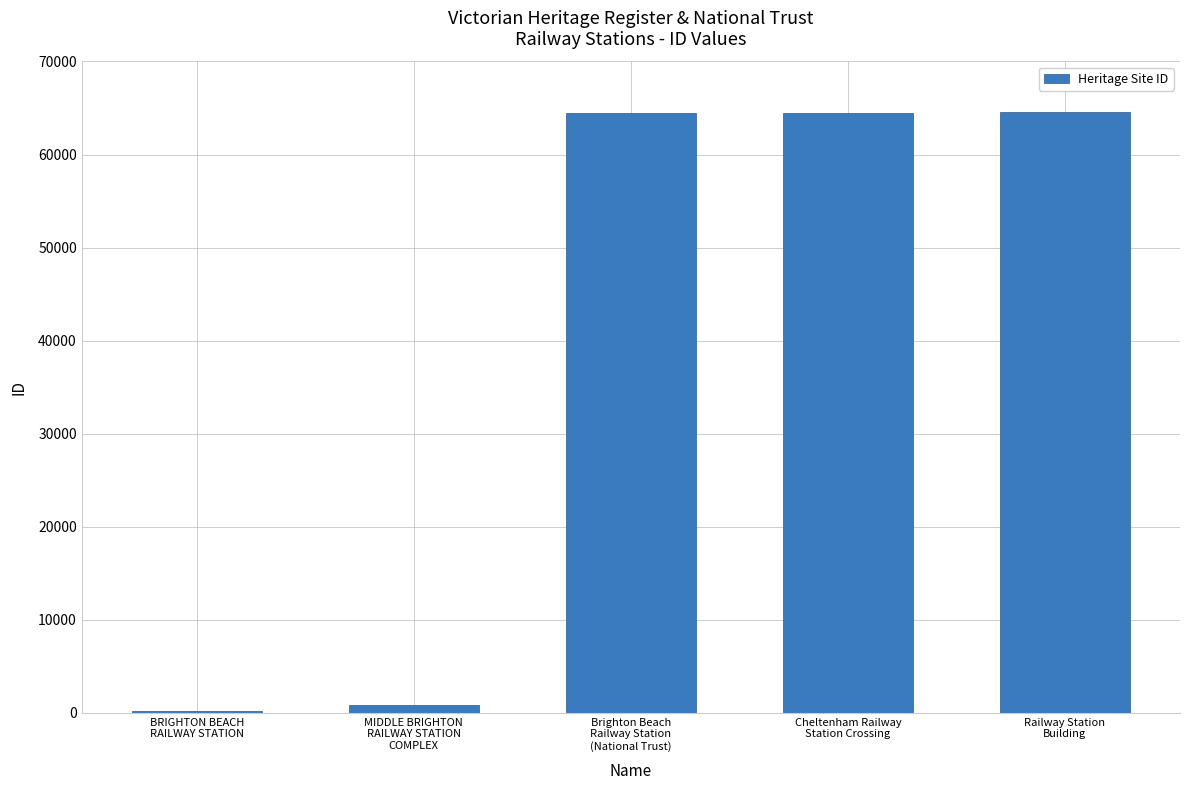

What is the sum of all values?

194540